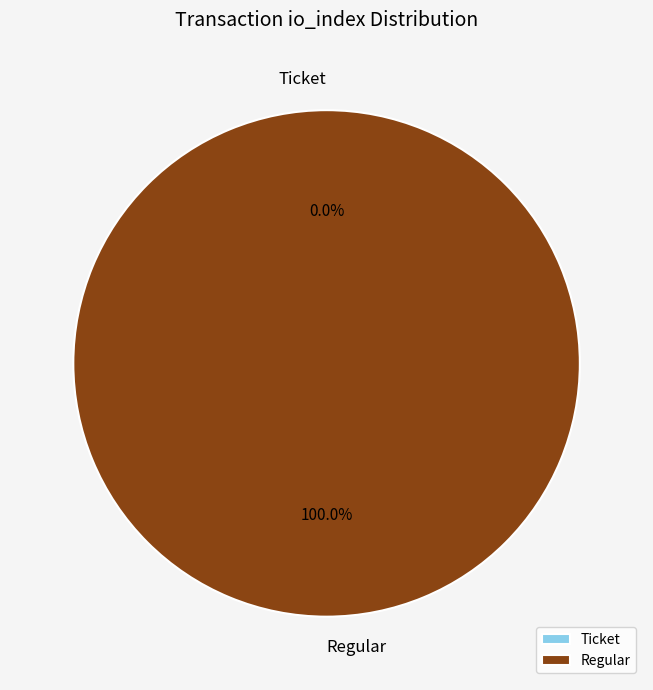

How many segments does this pie chart have?

2